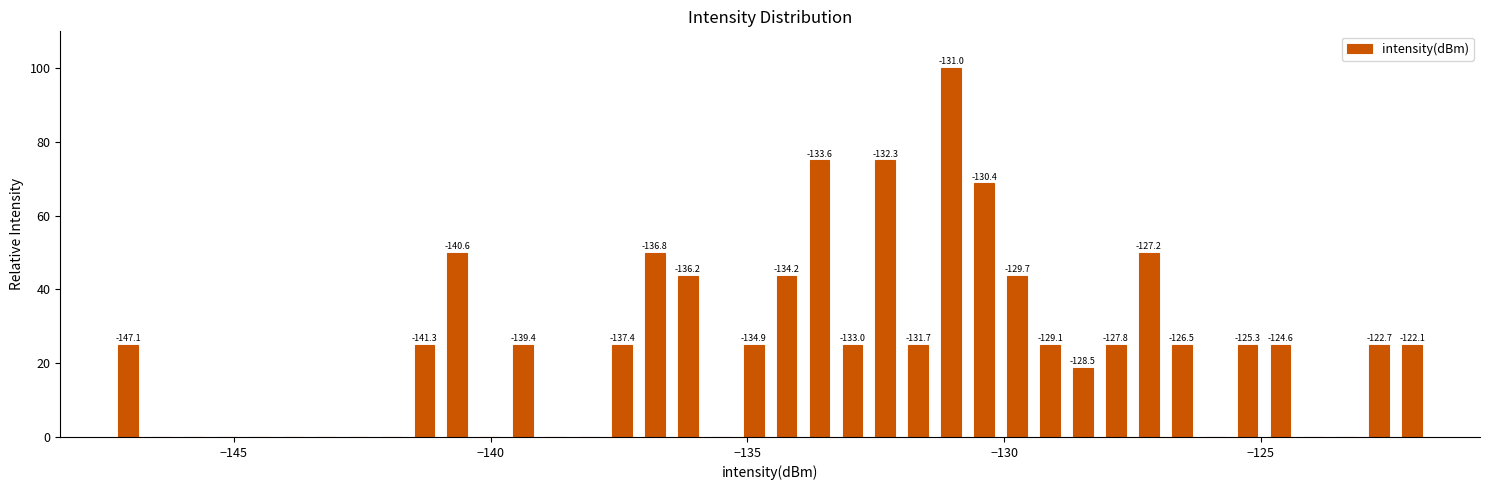

Around what value on the x-axis is the tallest bar? Give the approximate position of its centre, as read against the axis.

-131.0